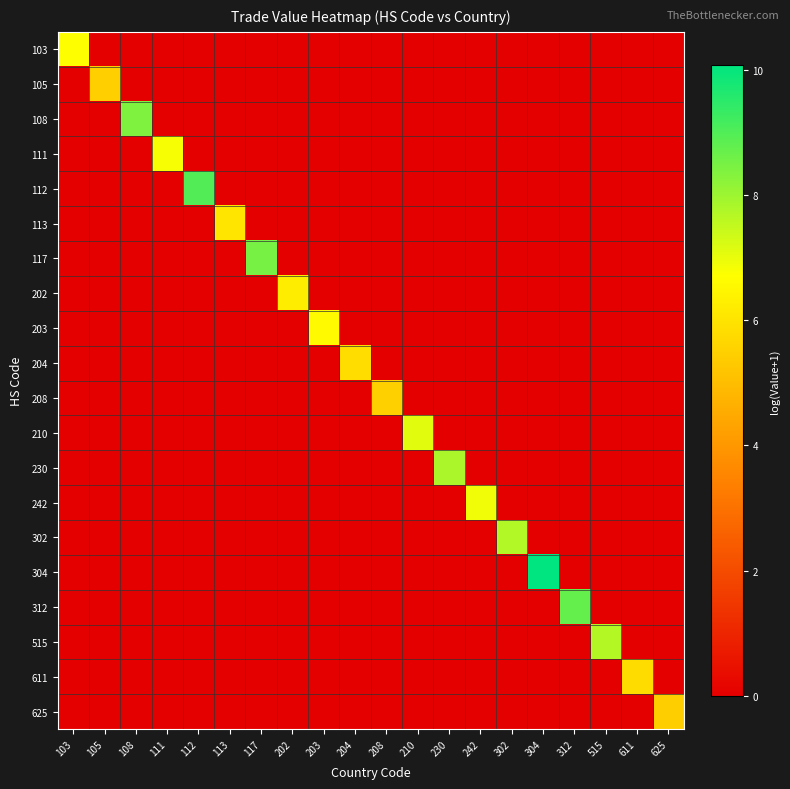

What is the difference between the highest and lowest values at 210?

7.1